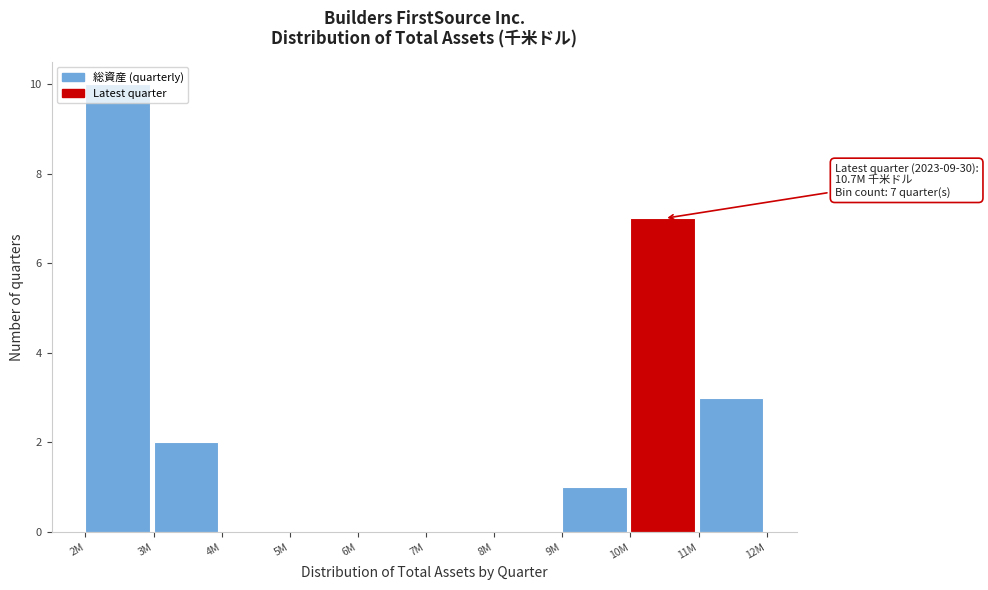

The value at 3M is 2. True or false?

True